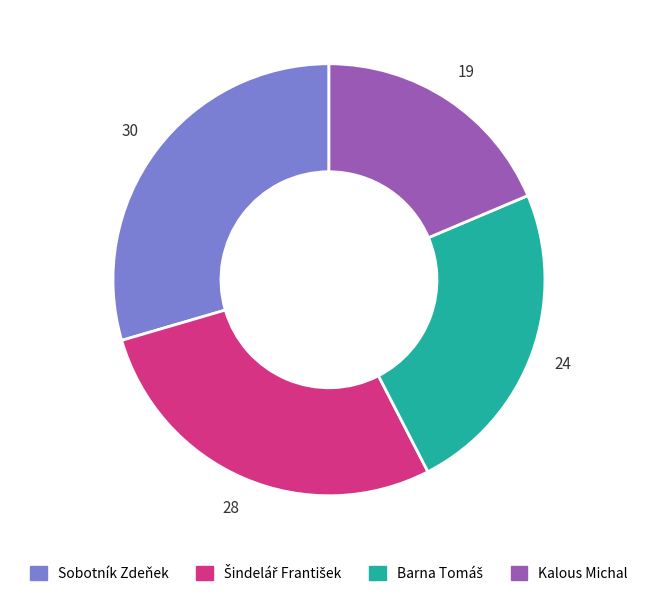

Which category has the smallest portion of the pie?

Kalous Michal